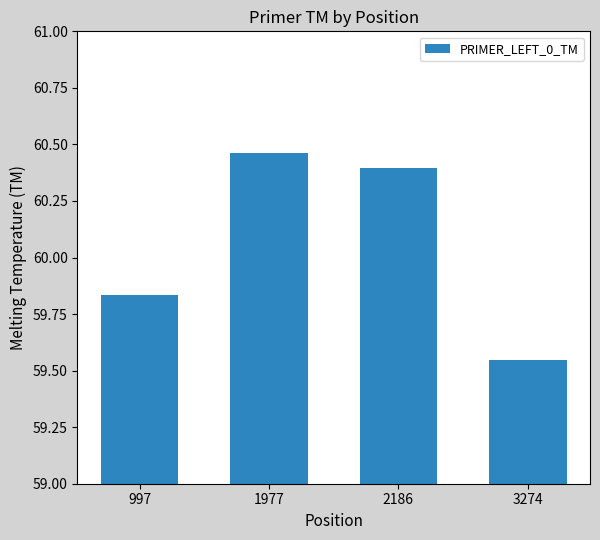

Which category has the highest value across all series?

1977